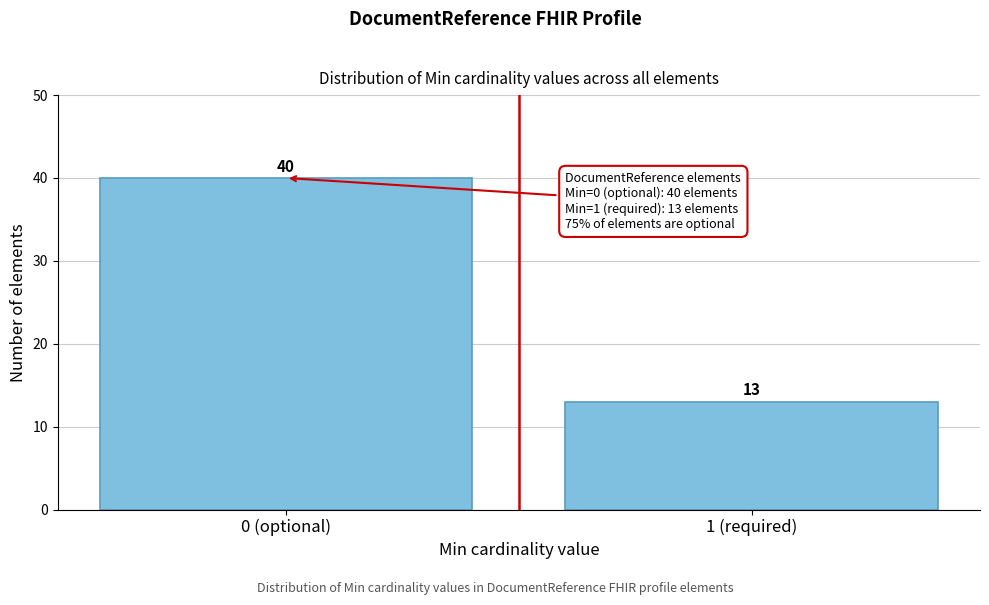

Reading left to right, extract all data points from this chart.

40	13